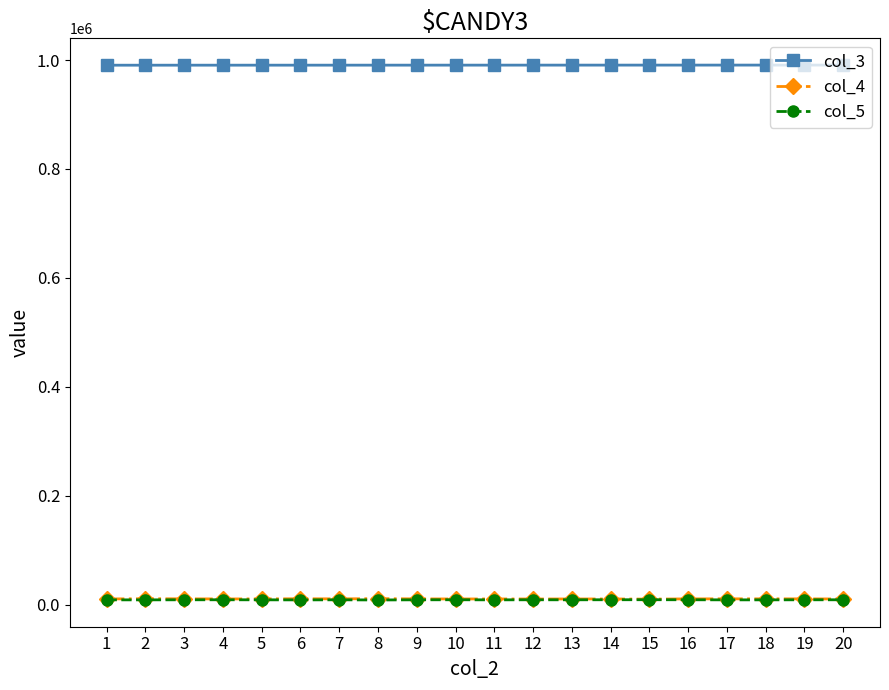

What is the value of the col_3 point at the 9th from the left?

990643